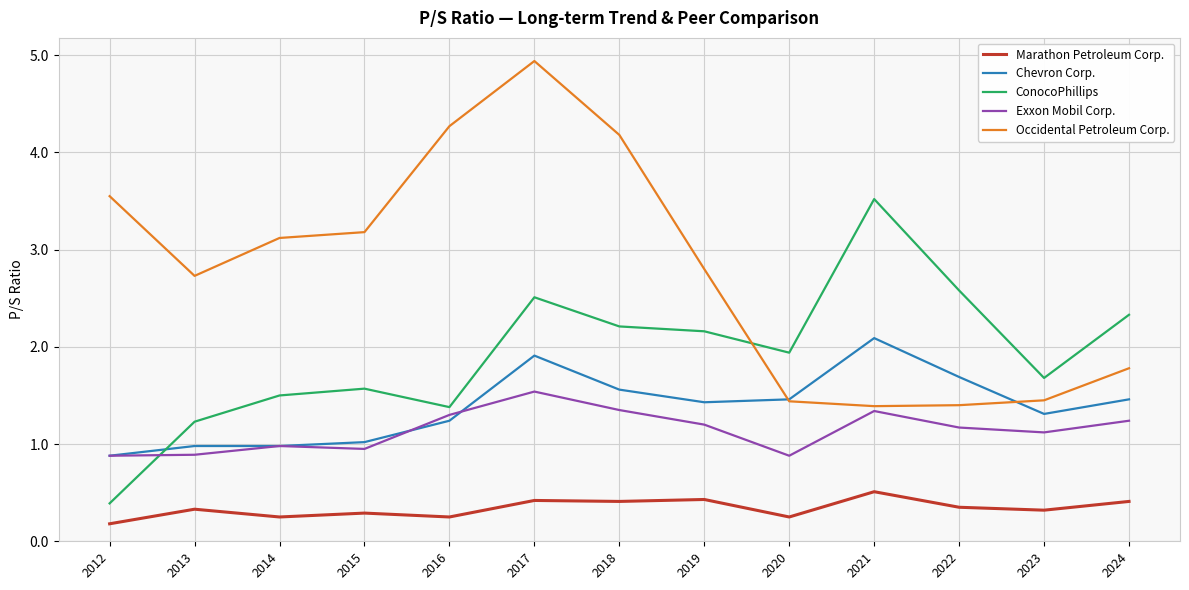

Which series has the largest total across all categories?

Occidental Petroleum Corp.